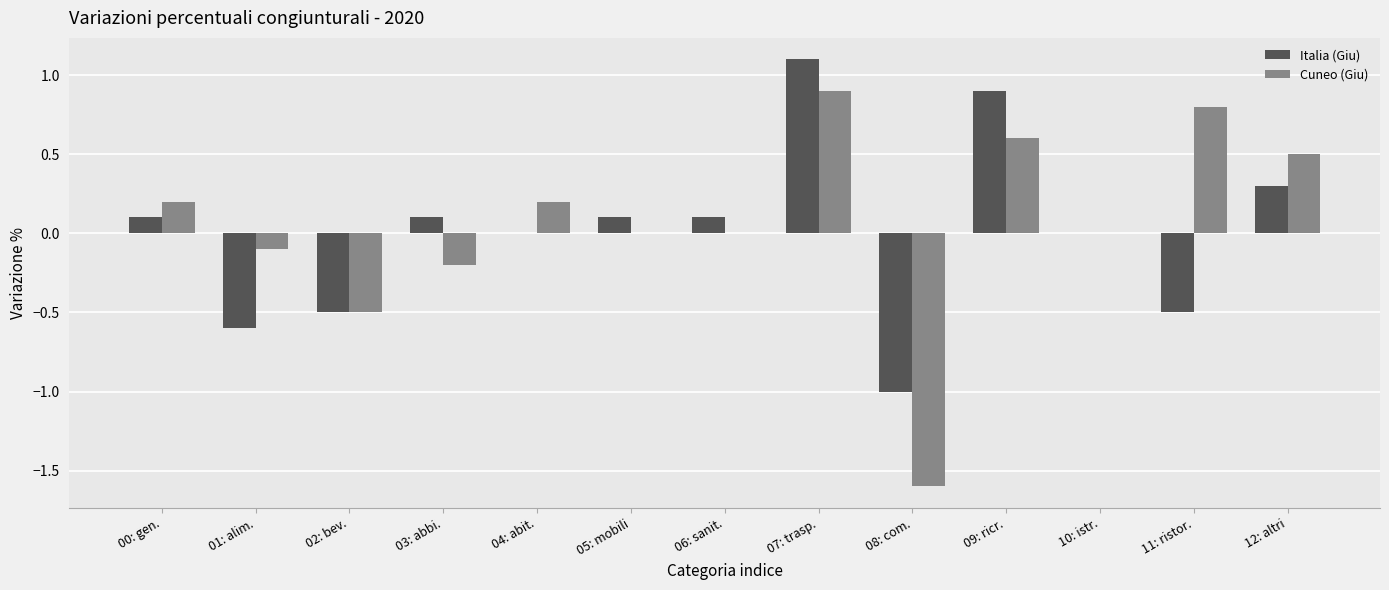

Which series changed the most between 01: alim. and 03: abbi.?

Italia (Giu)